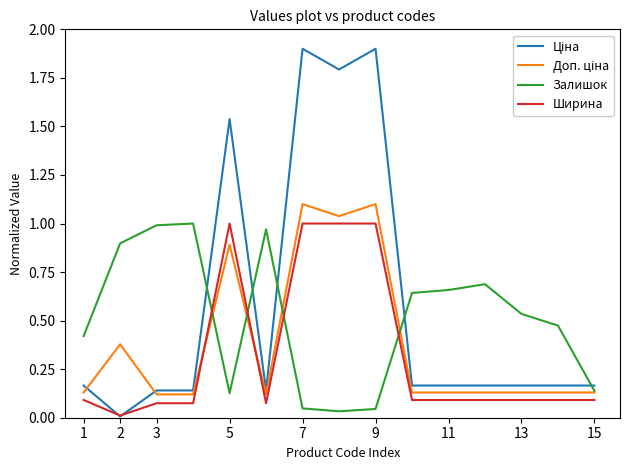

True or false: Ширина and Залишок cross at least once.

True